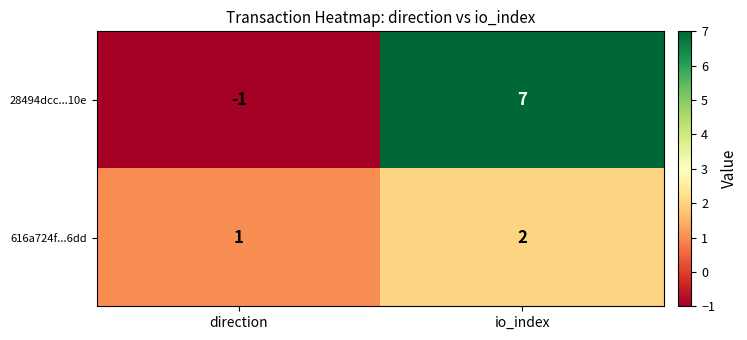

Which series has the largest total across all categories?

28494dcc...10e